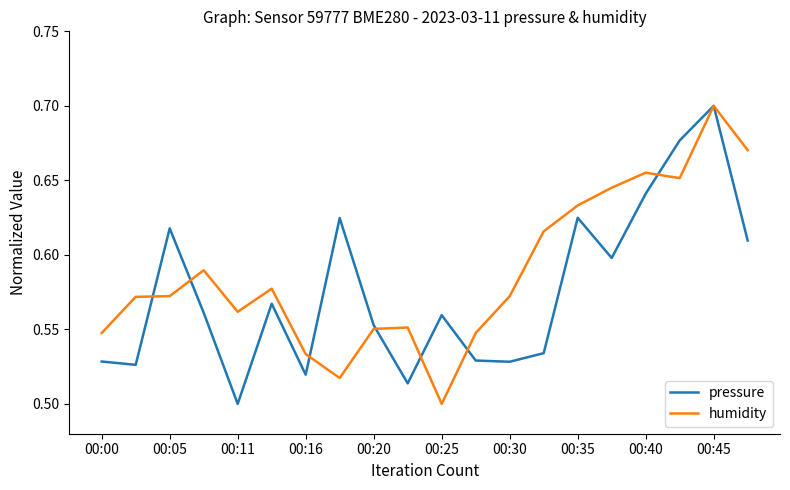

What is the sum of all pressure values?

11.5